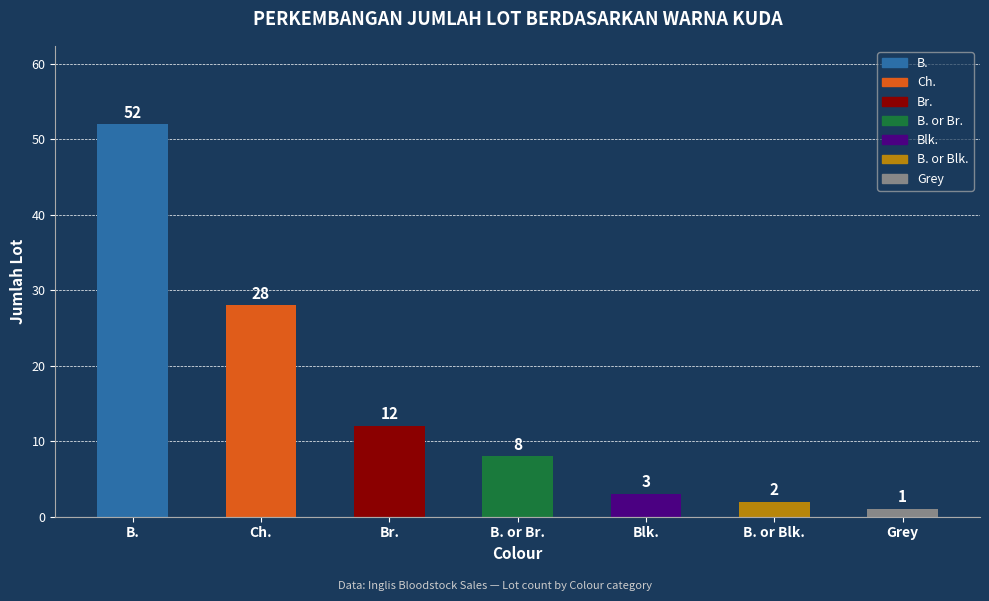

Where is the data nearest to the value 26?

Ch.